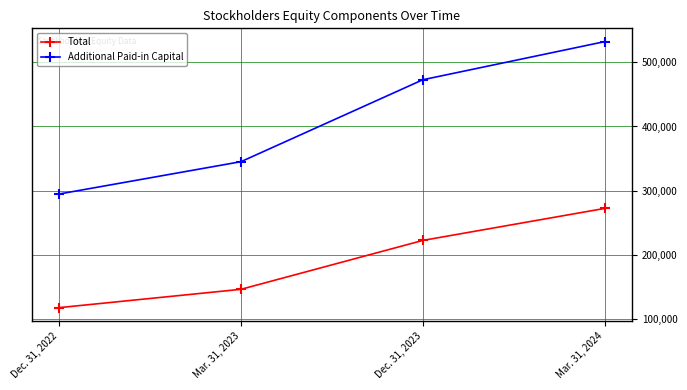

What is the value of the Total point at the 3rd from the left?

222489